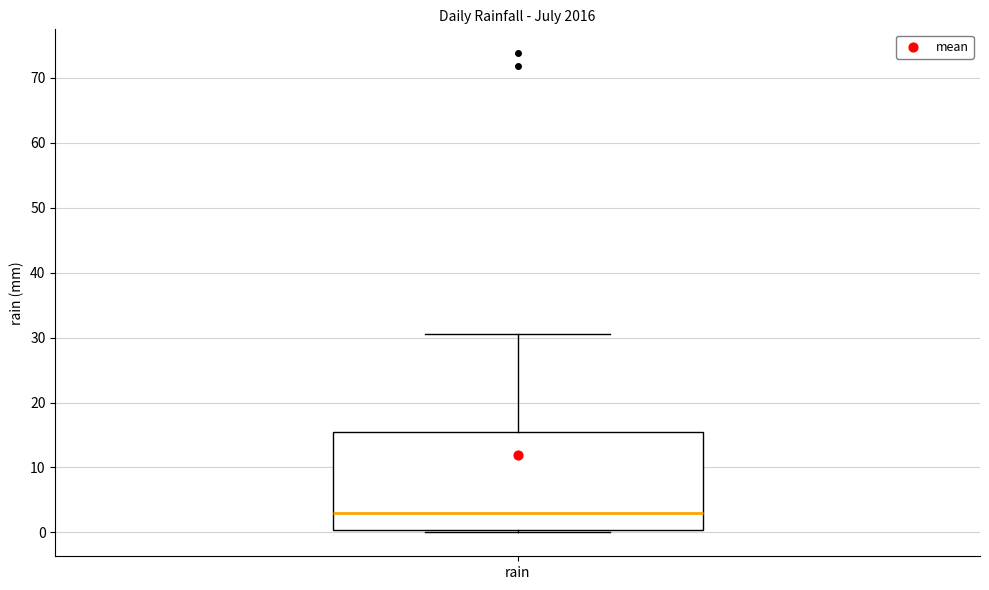

Where does the upper whisker of the box for rain end on the y-axis? The values are not printed on the chart, so give them approximately, as read against the axis.

31